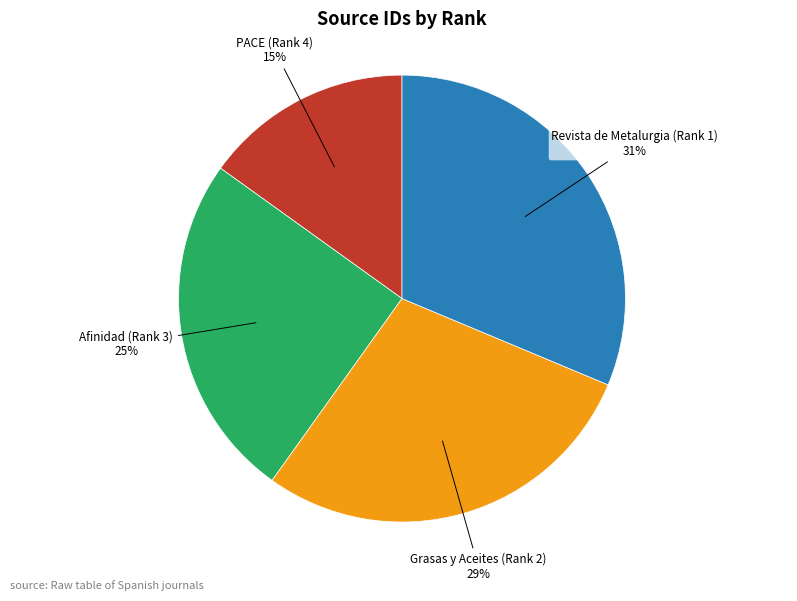

Is there a majority slice in this chart?

No